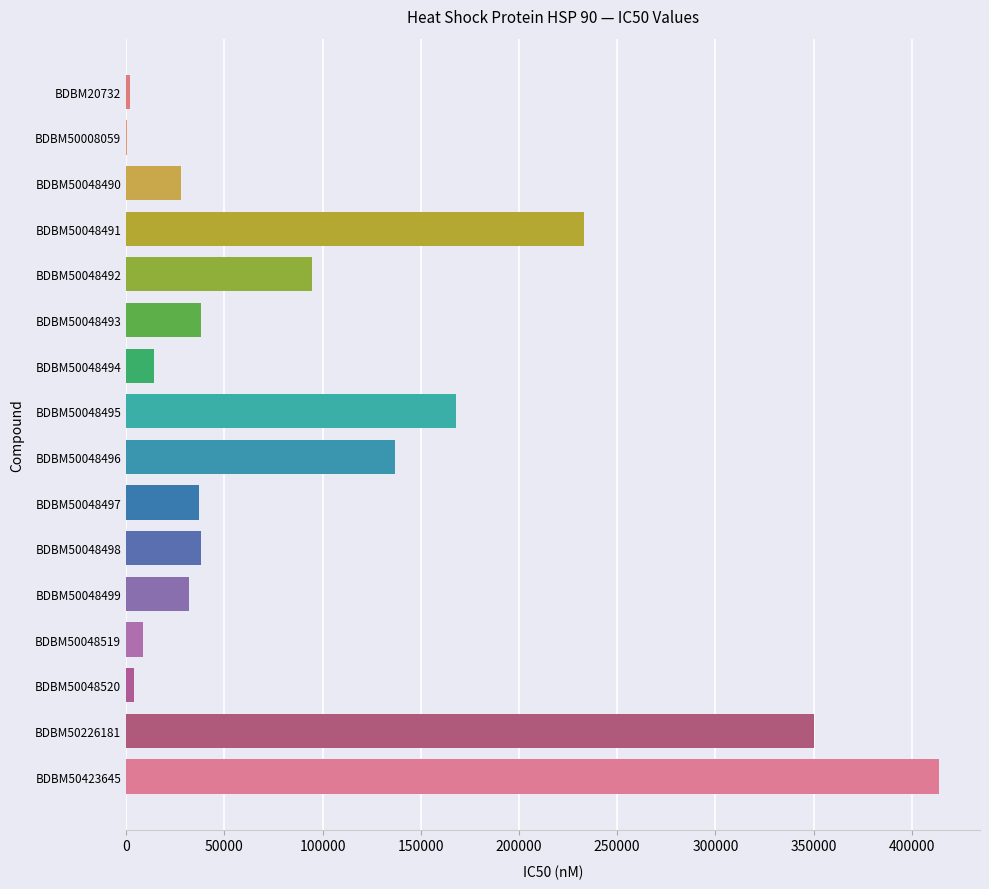

What is the sum of the values at BDBM50226181 and BDBM50048490?

378100